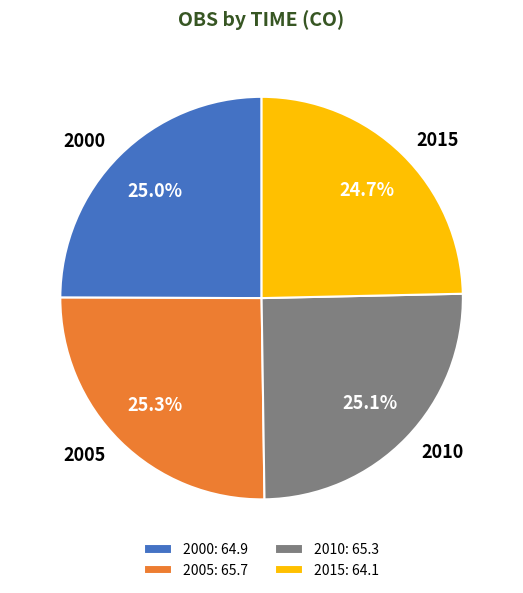

What percentage is the 2010 slice, to the nearest percent?

25%